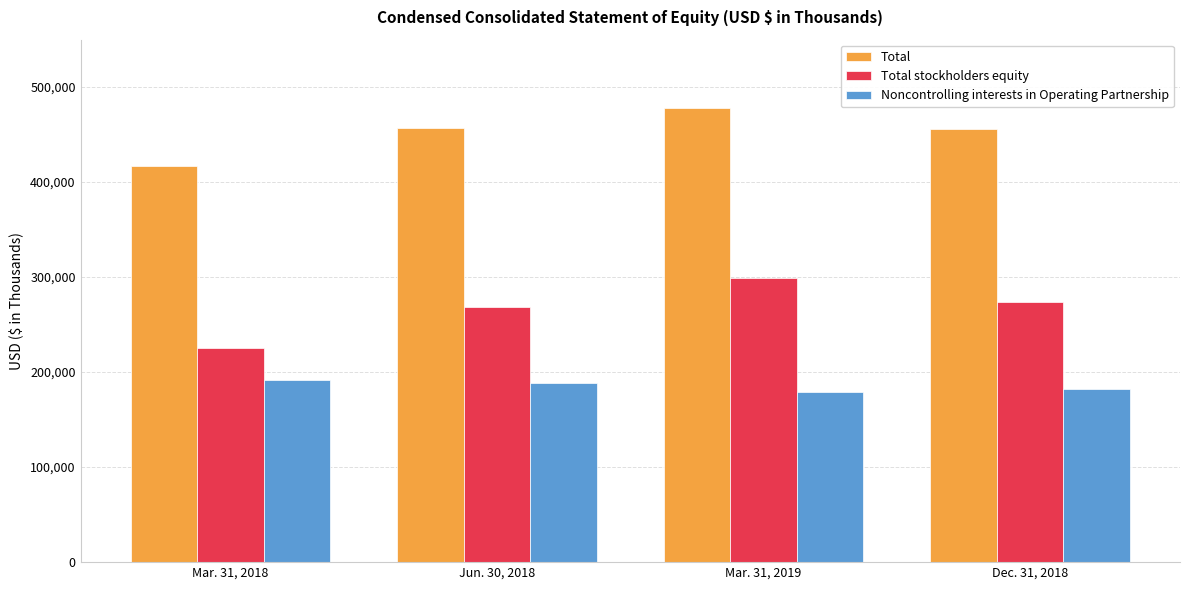

List the series in order of their peak value, highest first.

Total, Total stockholders equity, Noncontrolling interests in Operating Partnership